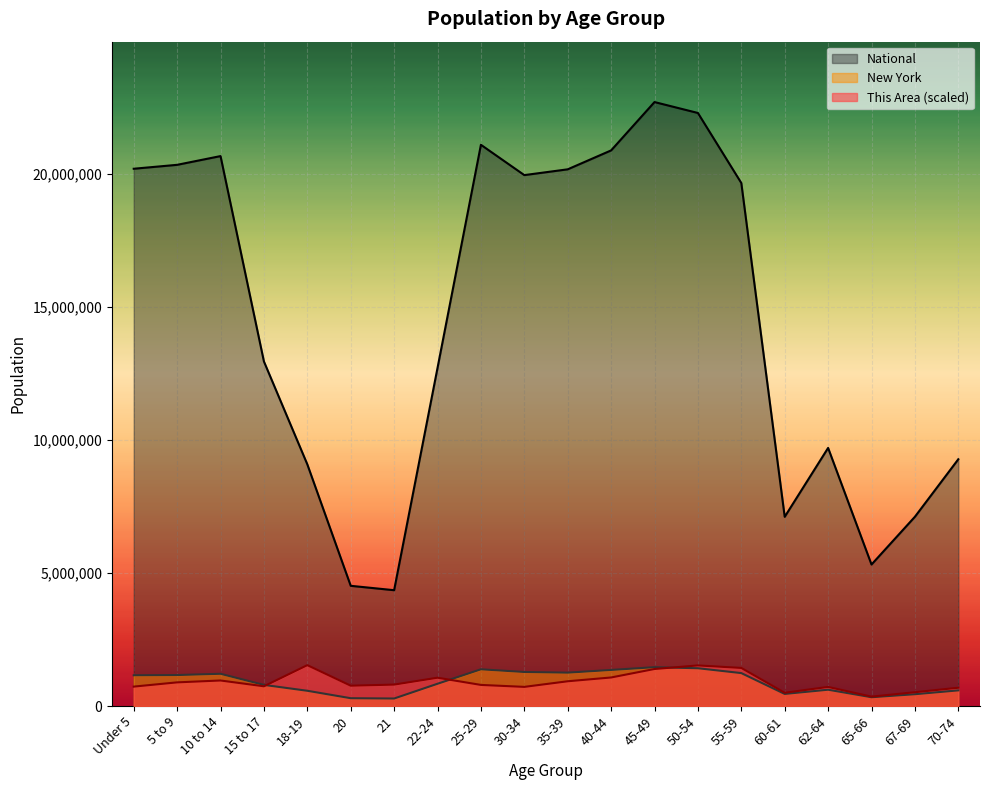

What is the minimum value shown in the chart?

281596.0